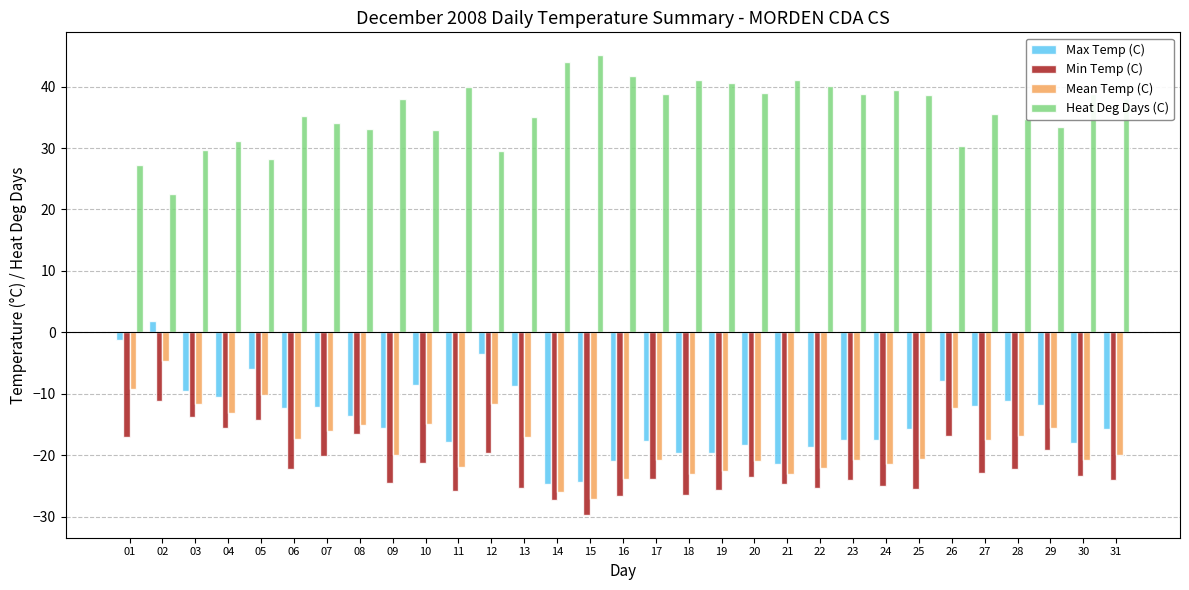

Are the bars horizontal?

No